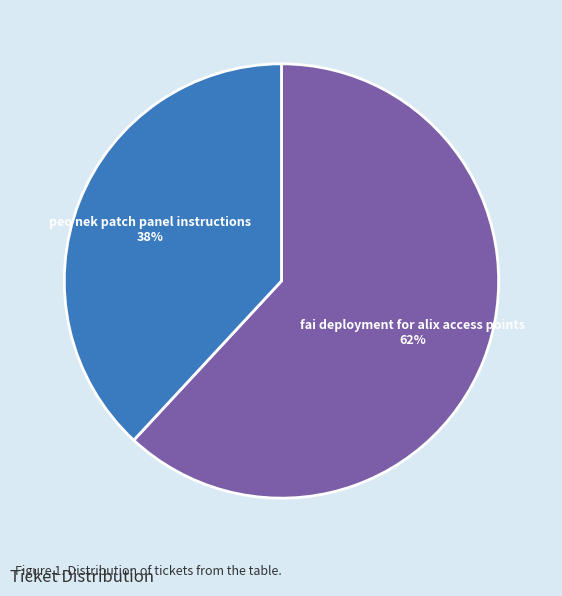

Is fai deployment for alix access points the majority of the pie?

Yes